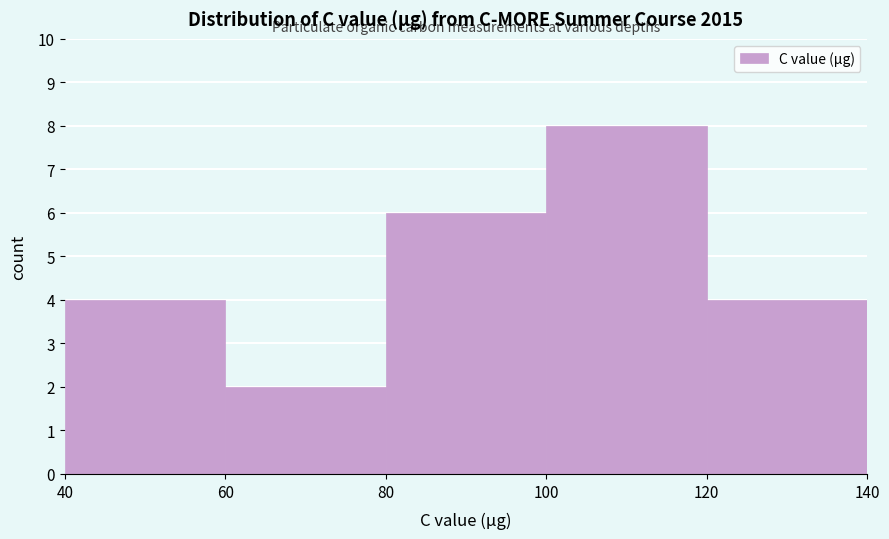

What is the height of the bar covering 80 to 100 on the x-axis? The values are not printed on the chart, so give them approximately, as read against the axis.

6